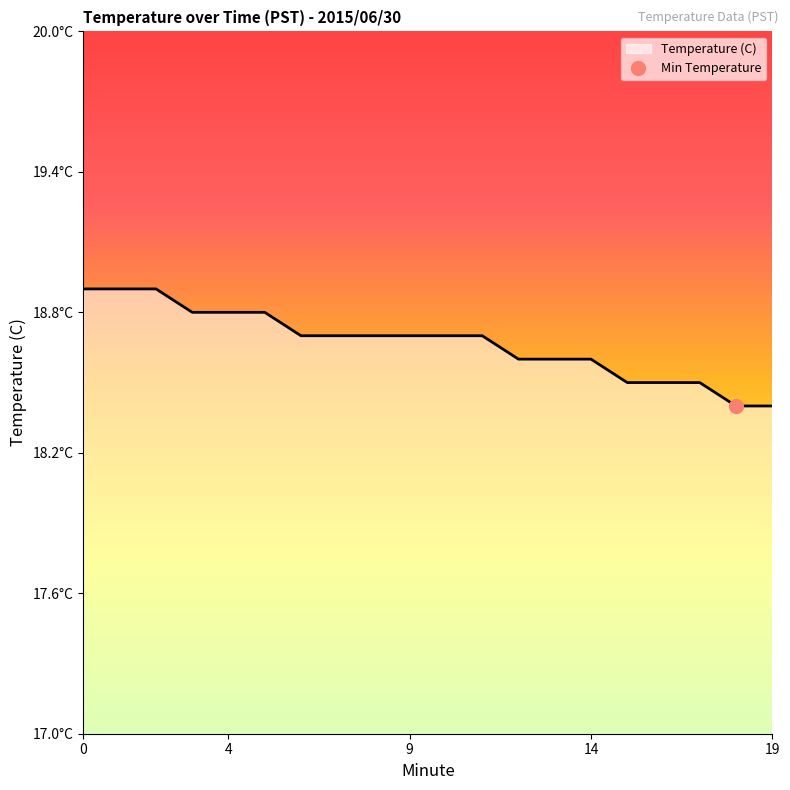

Count the number of data series in this chart.

1